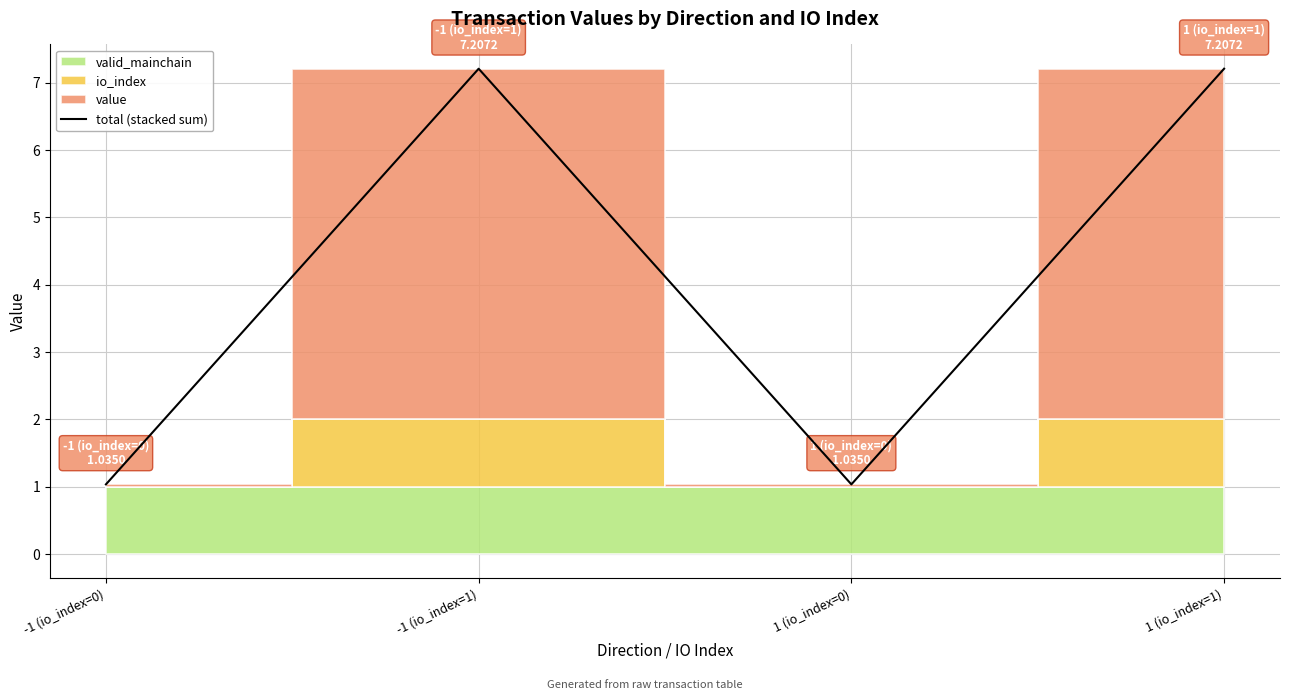

What is the average value?

4.1